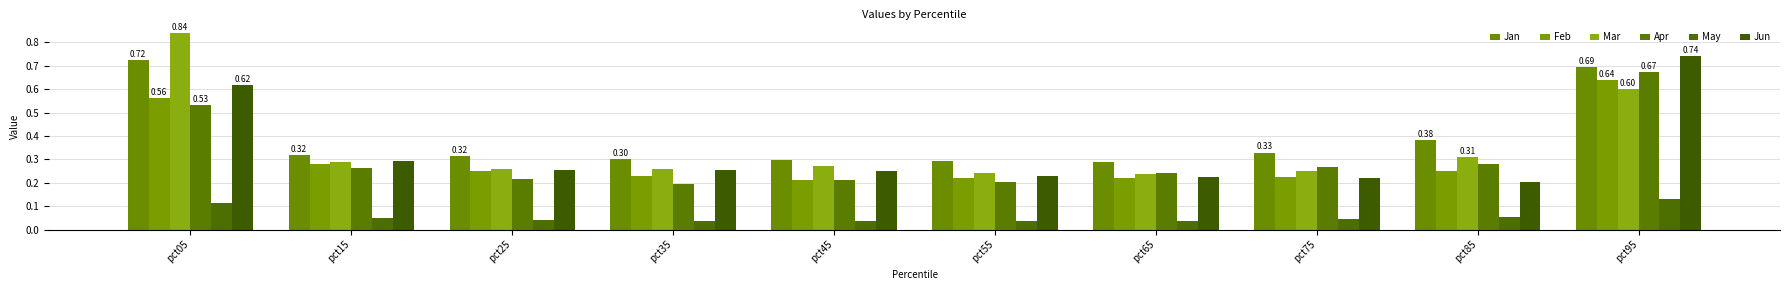

Are the bars grouped side by side (vs. stacked)?

Yes